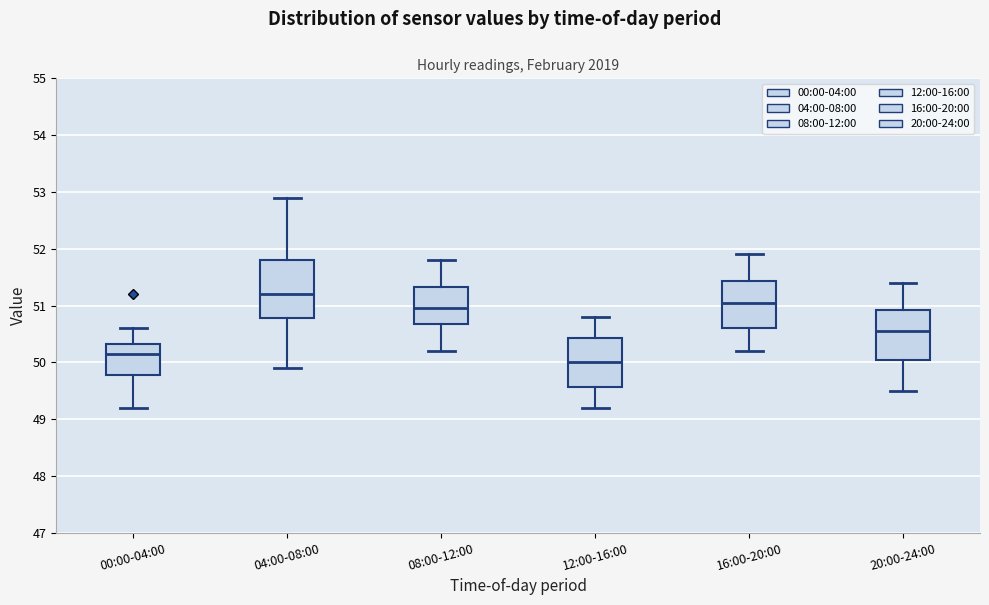

Where is the lower edge of the box for 16:00-20:00 on the y-axis? The values are not printed on the chart, so give them approximately, as read against the axis.

50.6